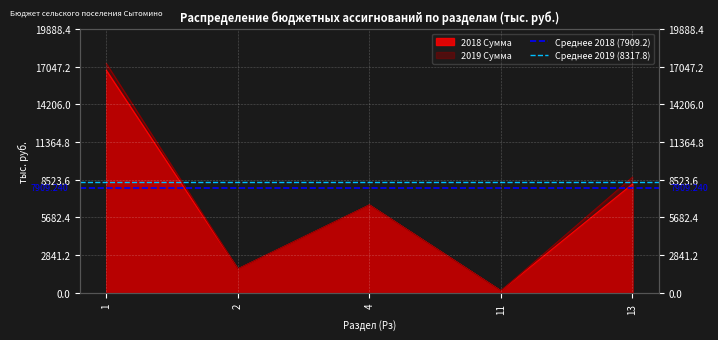

Is it true that Среднее 2018 (7909.2) equals 10690.3 at 2?

False